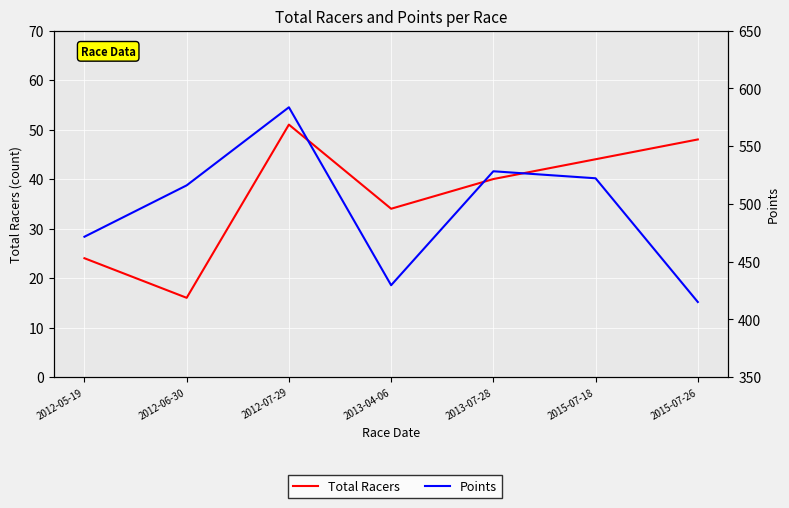

Count the number of data series in this chart.

2